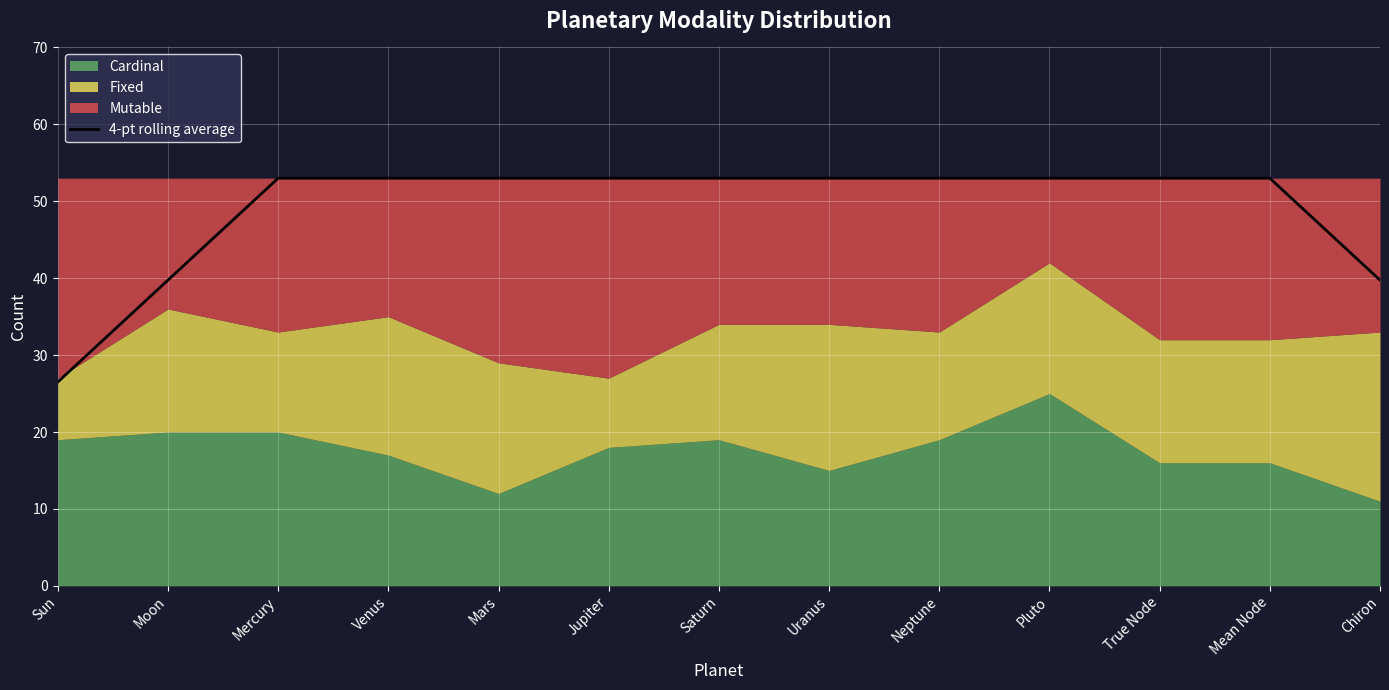

What is the label of the 6th point from the left?

Jupiter